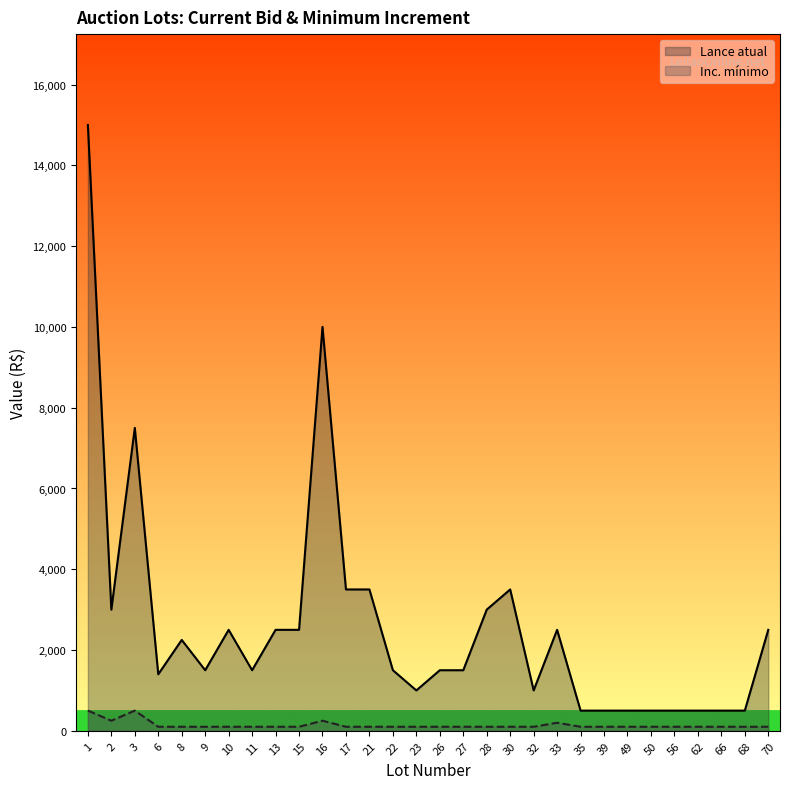

Rank the series by their average value, from highest to lowest.

Lance atual, Inc. mínimo